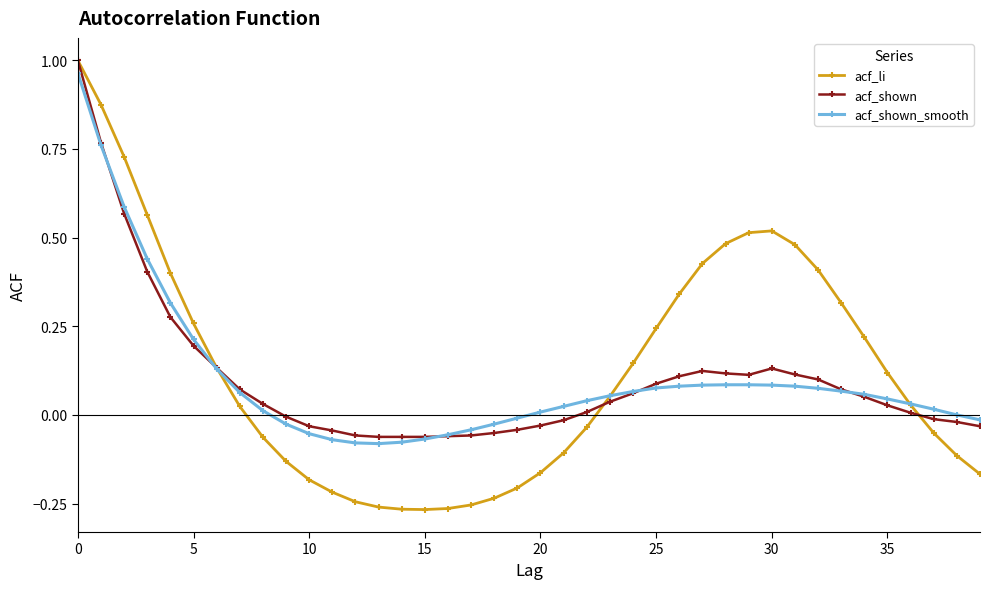

What are all the series names shown in the legend?

acf_li, acf_shown, acf_shown_smooth